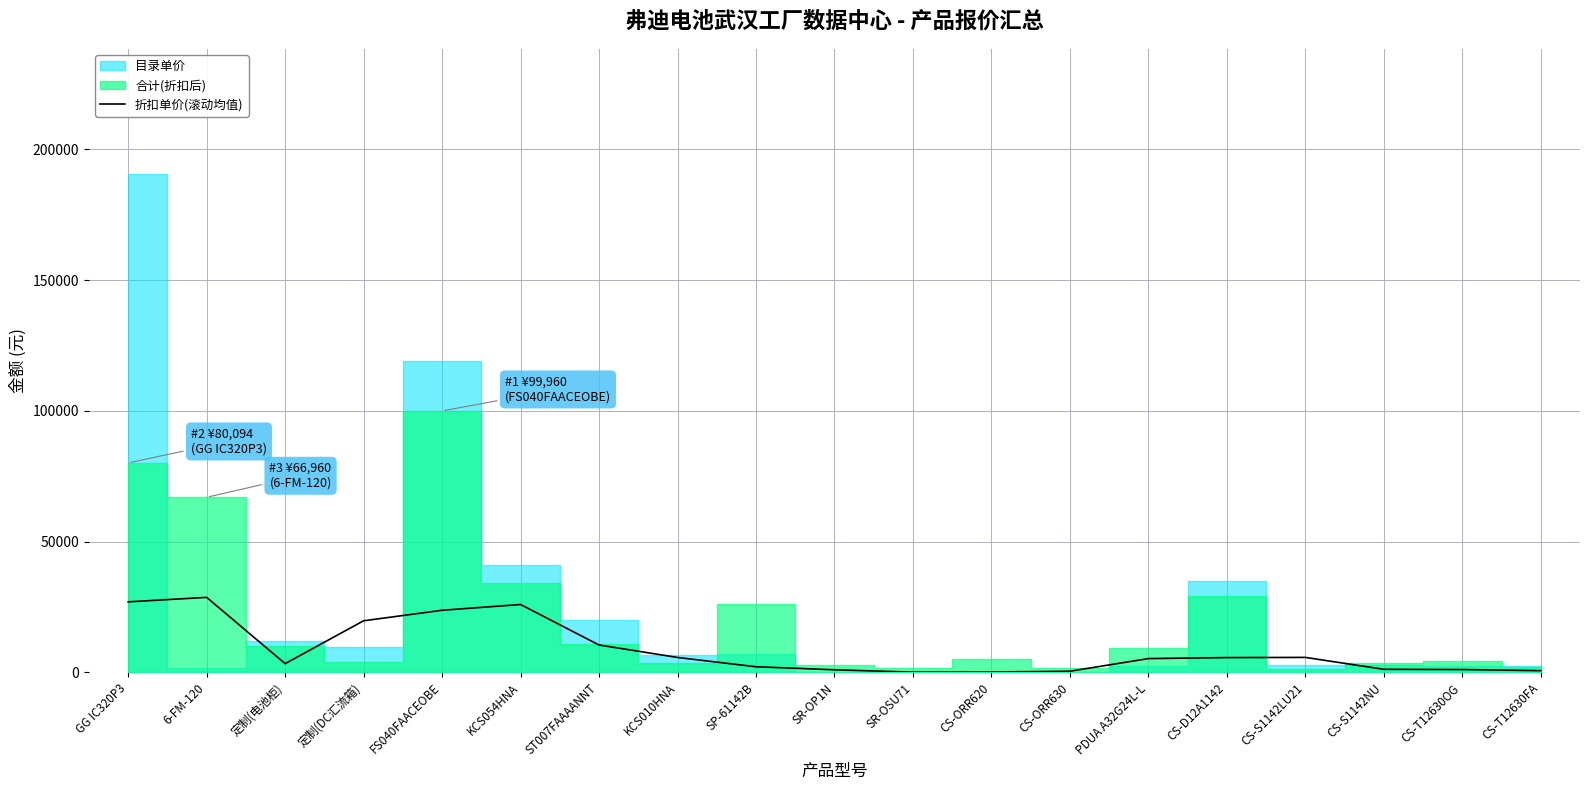

What value does the data have at SP-61142B?

2157.4